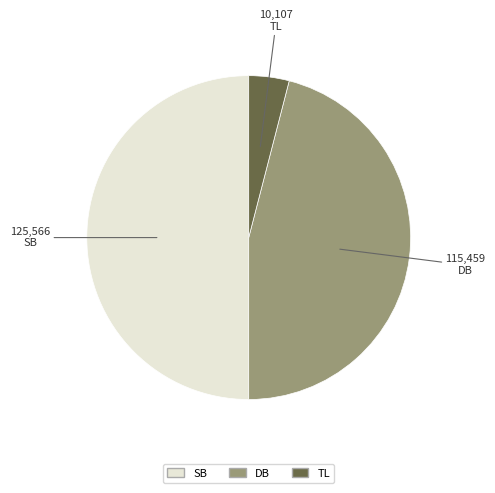

Count the number of slices in the pie.

3